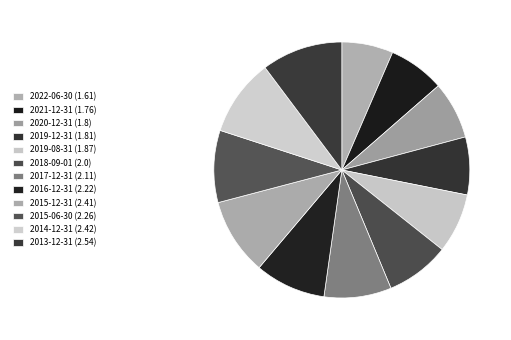

The 2022-06-30 slice represents 6% of the pie. True or false?

True